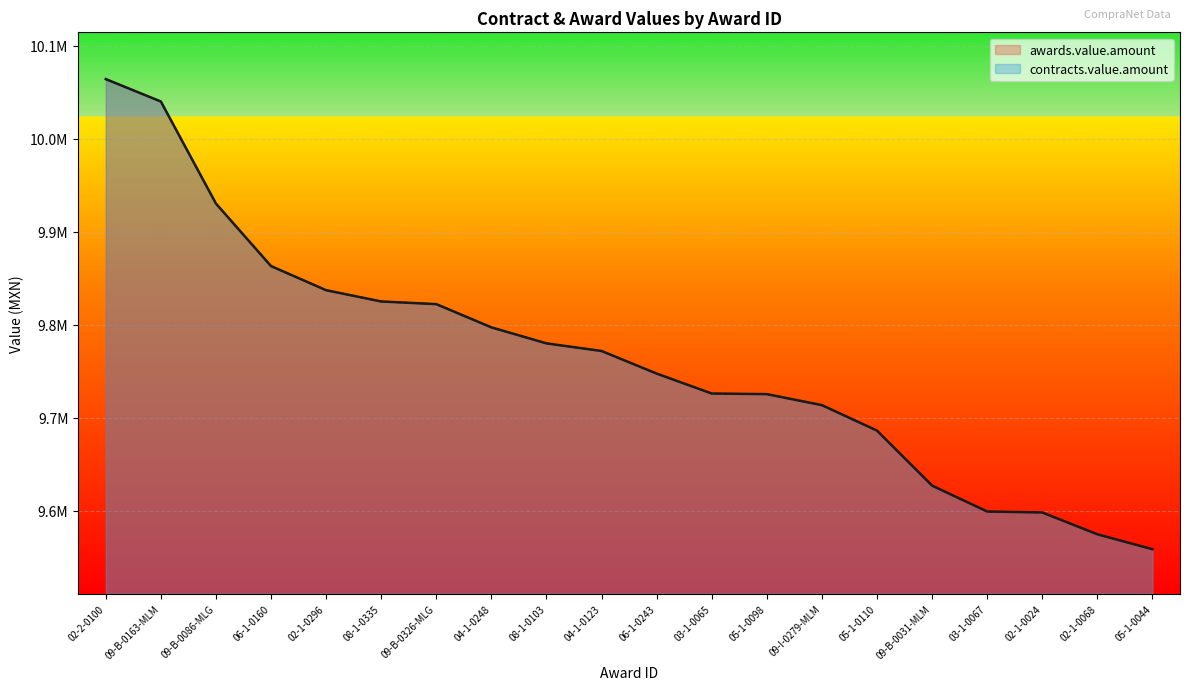

What is the minimum value for awards.value.amount?

9558343.0